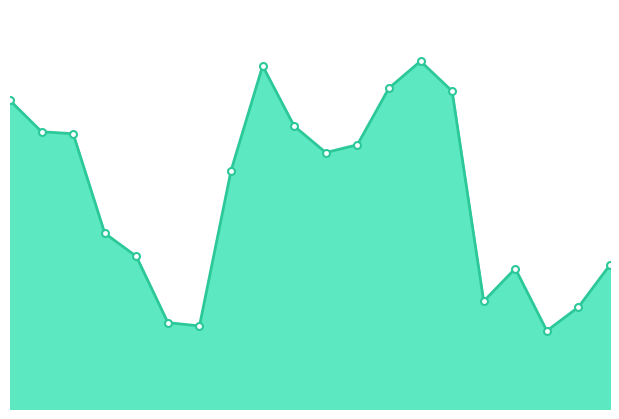

Where is the data nearest to the value 30789?

22 to 24